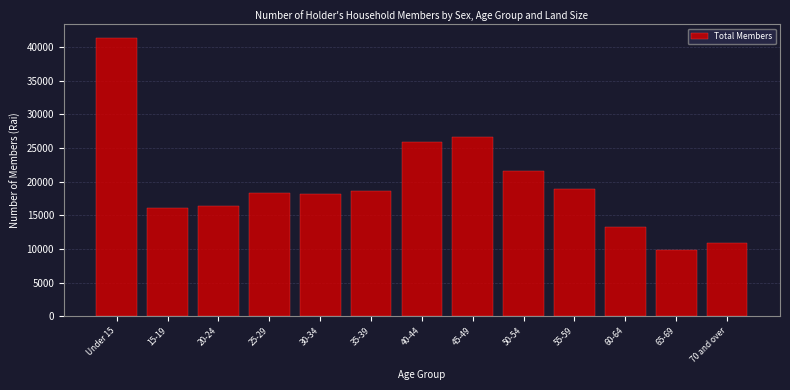

What is the label of the 7th bar from the left?

40-44